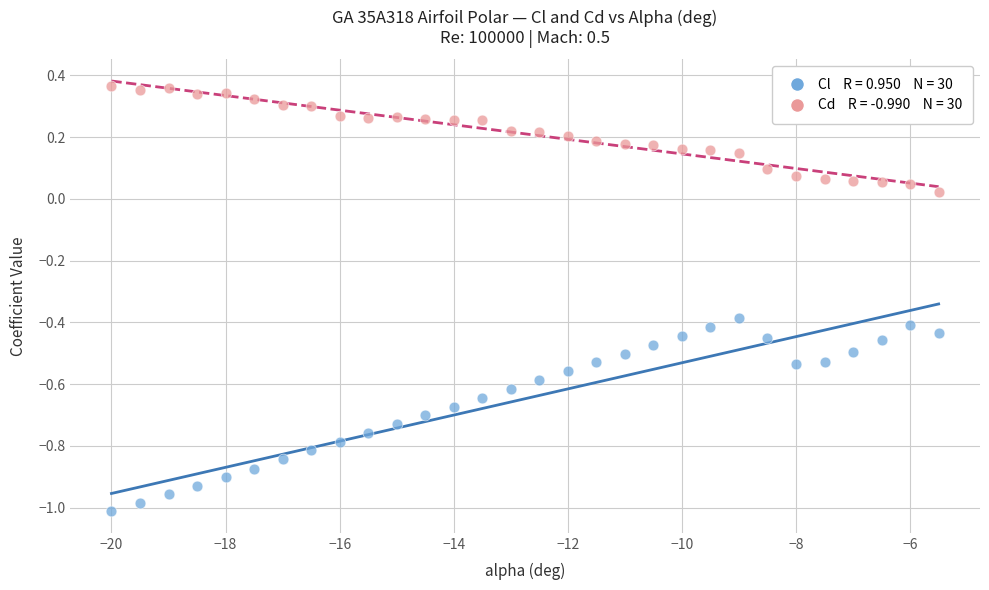

Across all data points, what is the range of X values (max minus min)?

14.5